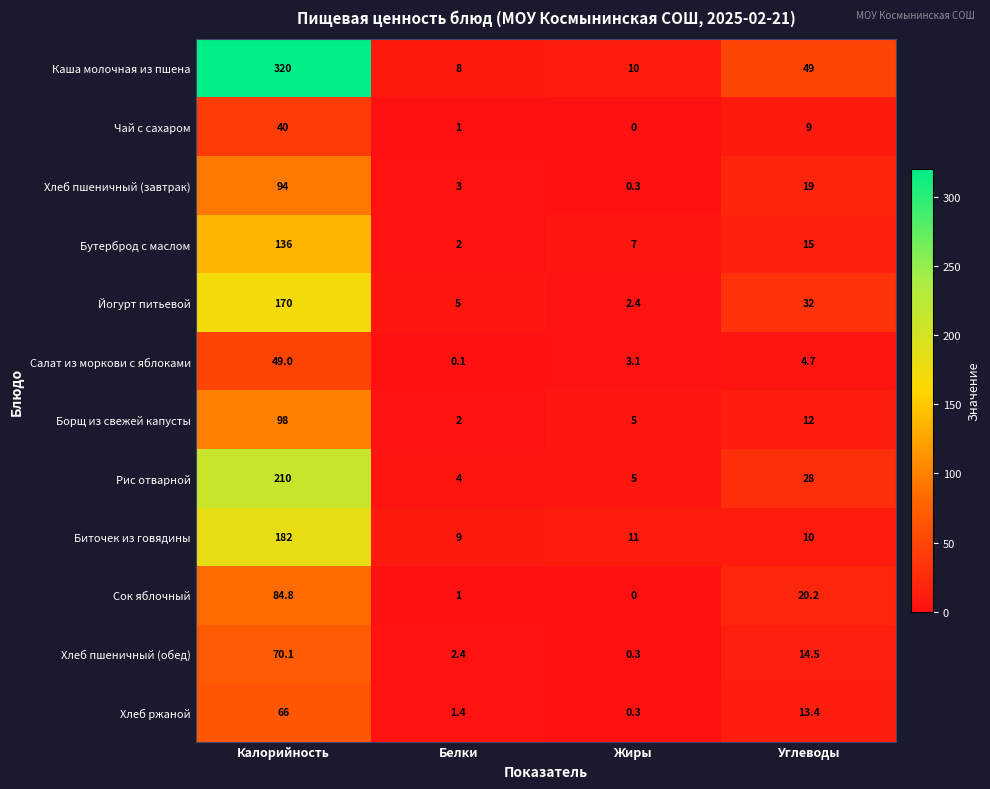

Where is Бутерброд с маслом nearest to the value 69?

Углеводы